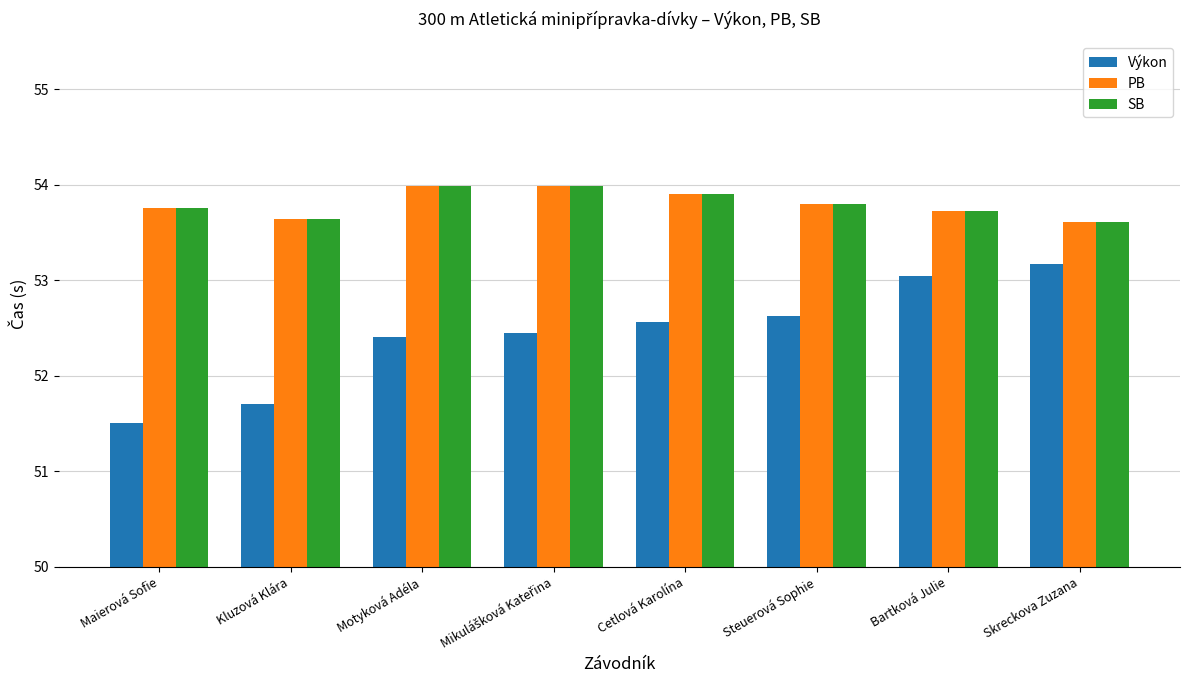

What is the value of the PB bar at the 5th from the left?

53.9